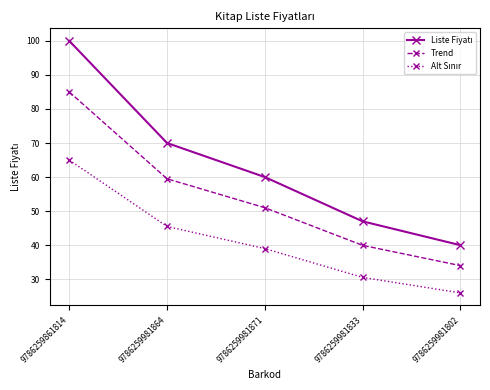

What is the label of the 1st point from the right?

9786259981802